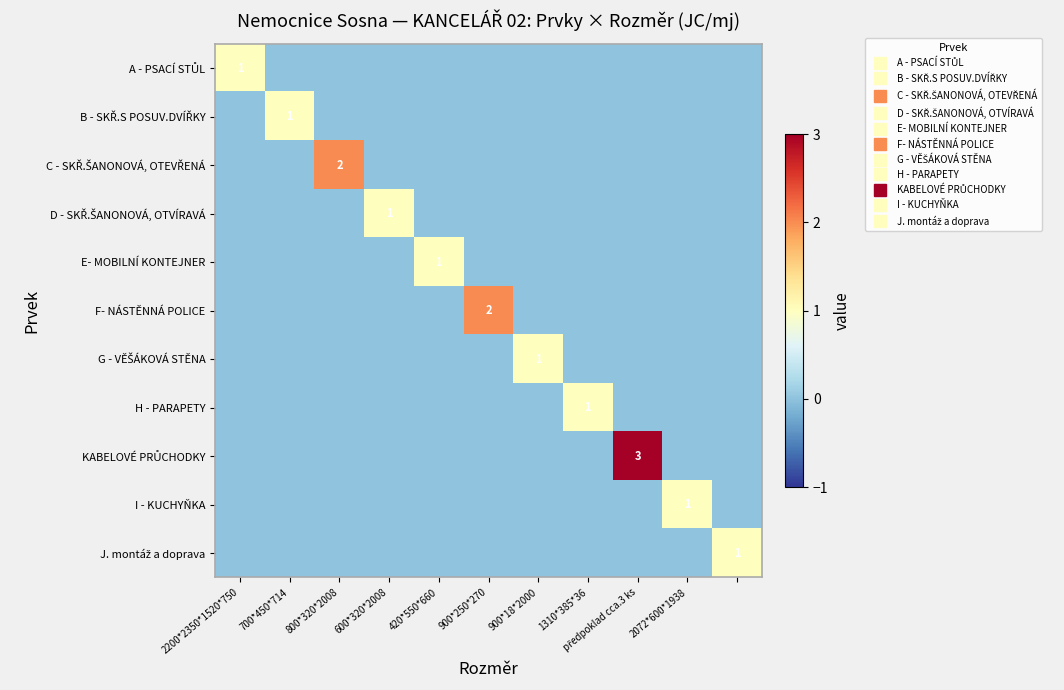

At how many categories does at least one series exceed 1?

3